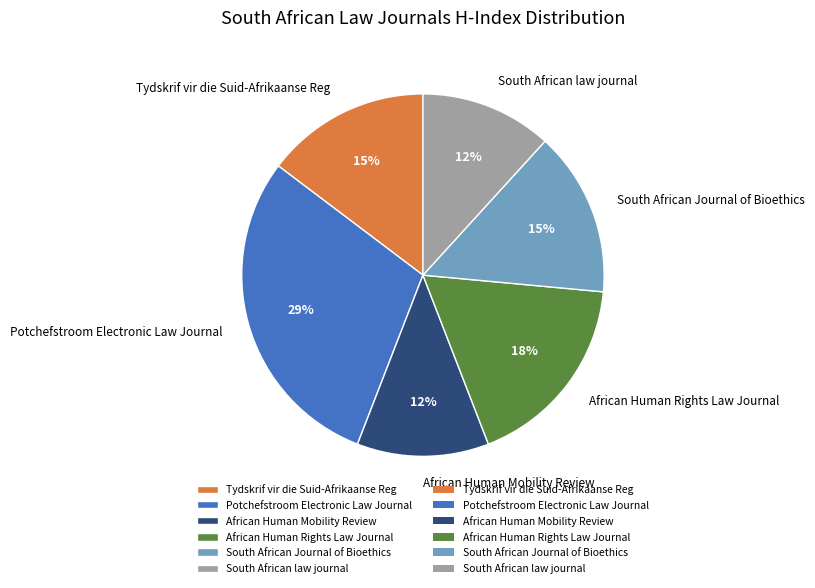

Which slice is the largest?

Potchefstroom Electronic Law Journal